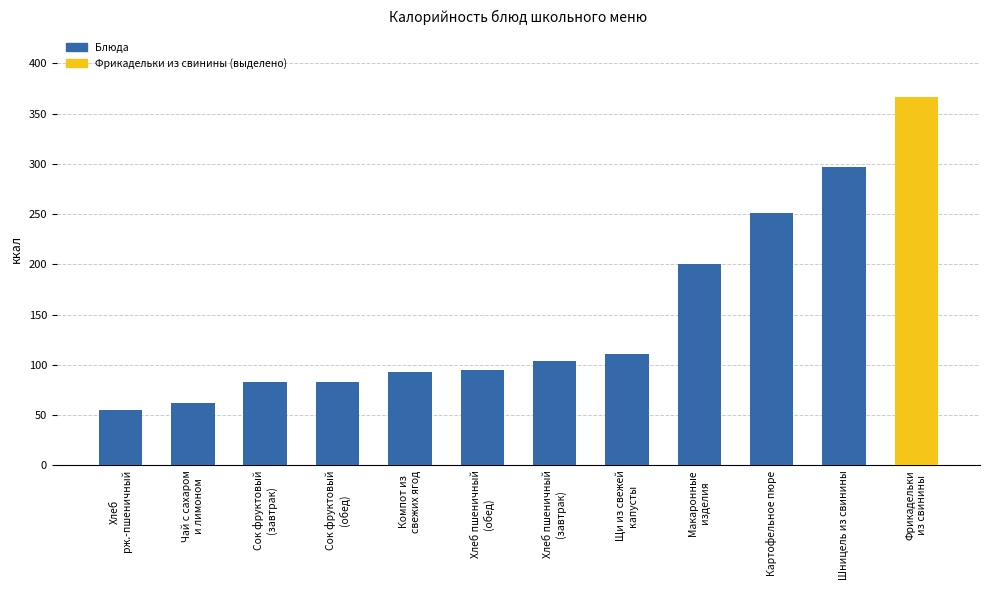

Is it true that the value at Хлеб пшеничный
(обед) is 162?

False